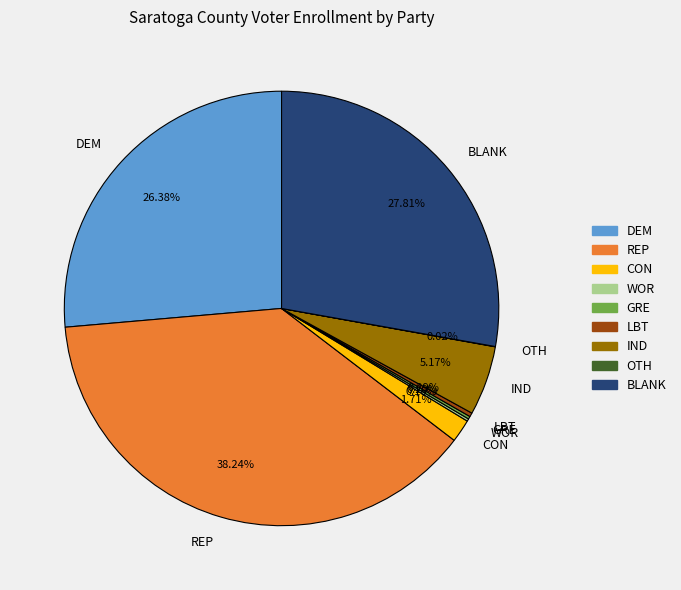

Which slice is the largest?

REP